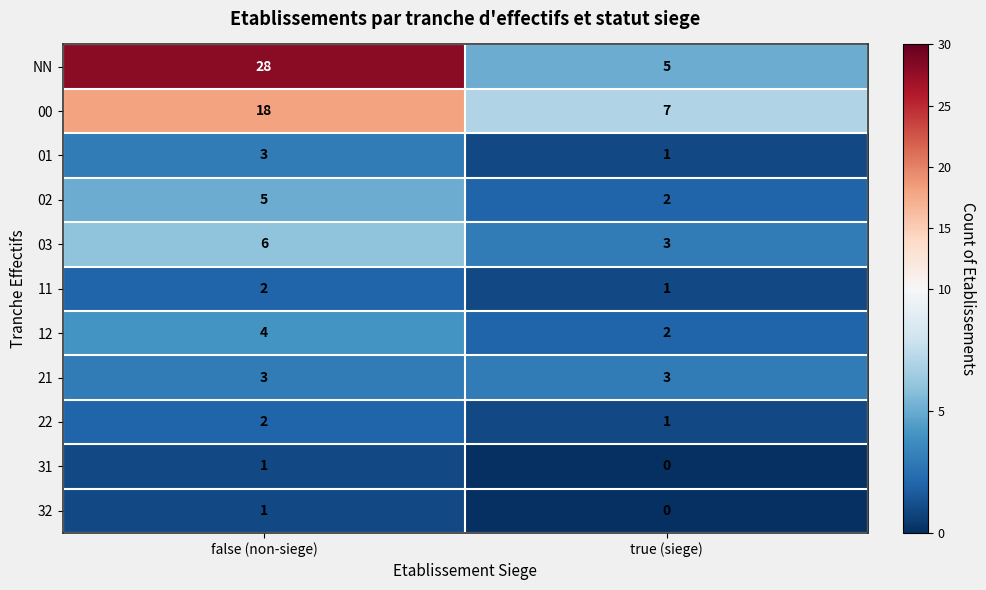

Rank the categories by 22 value from lowest to highest.

true (siege), false (non-siege)